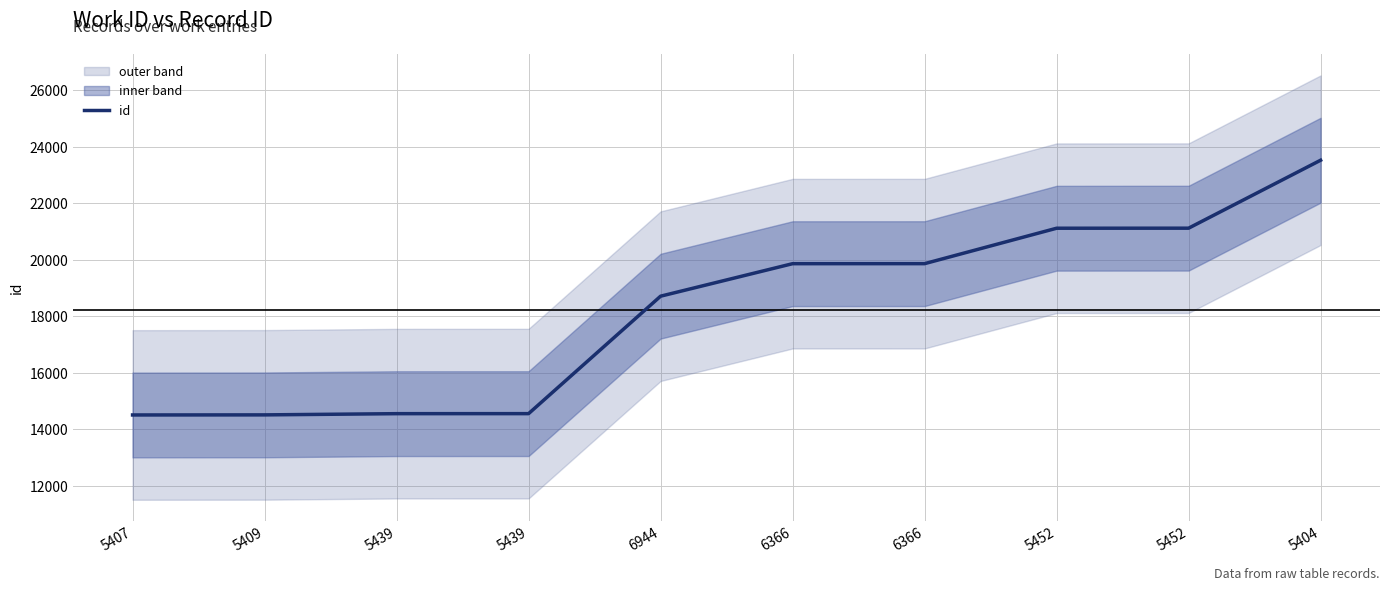

What is the sum of the values at 5452 and 5409?

35621